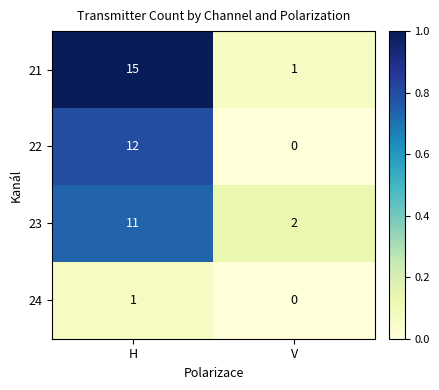

Count the number of categories in the chart.

2